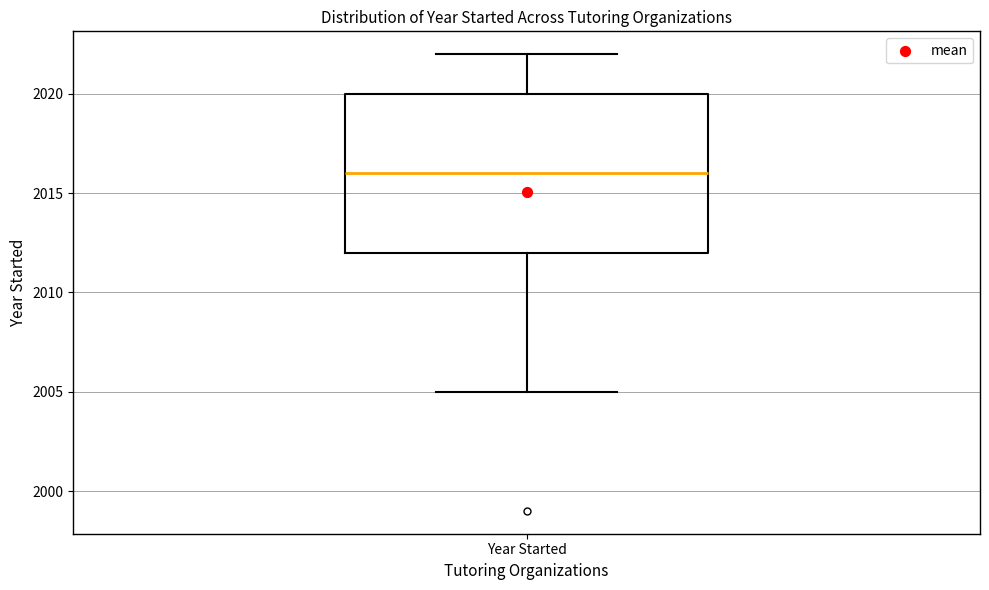

Where does the median line of the box for Year Started sit on the y-axis? The values are not printed on the chart, so give them approximately, as read against the axis.

2016